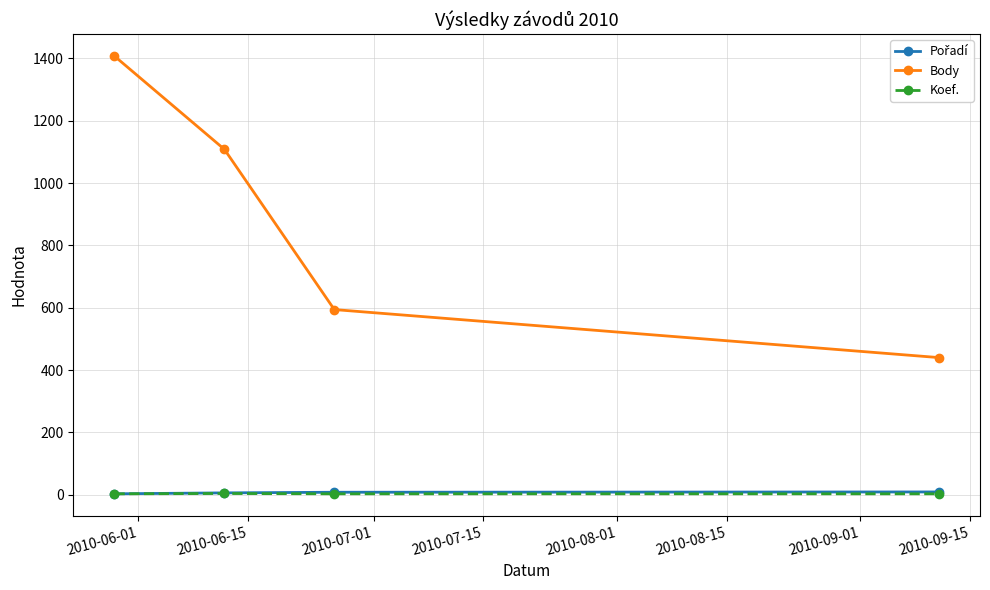

What is the maximum value shown in the chart?

1407